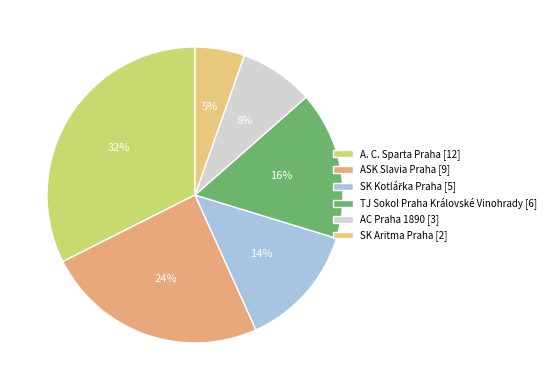

How many segments does this pie chart have?

6